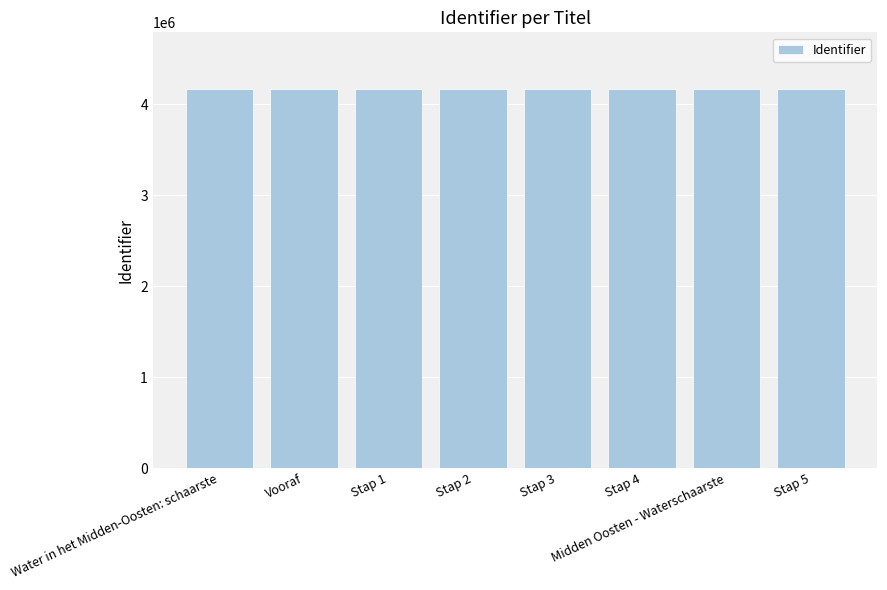

Approximately how many times larger is the value at Stap 4 compared to Midden Oosten - Waterschaarste?

1.0